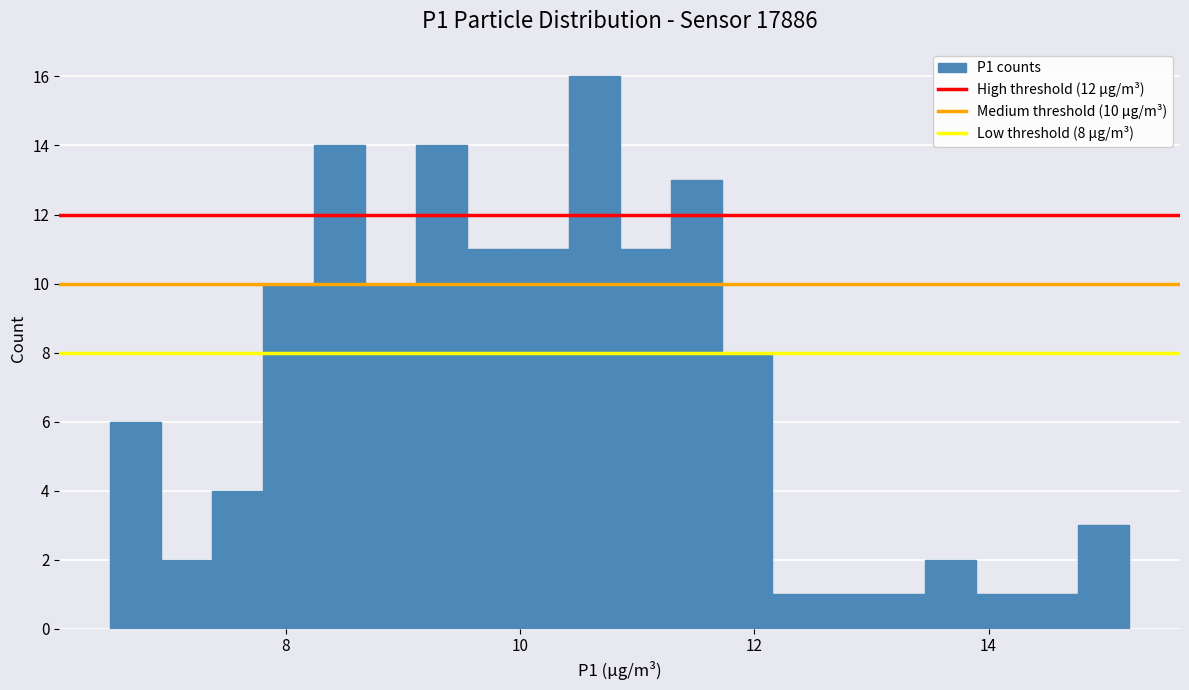

Around what value on the x-axis is the tallest bar? Give the approximate position of its centre, as read against the axis.

10.6